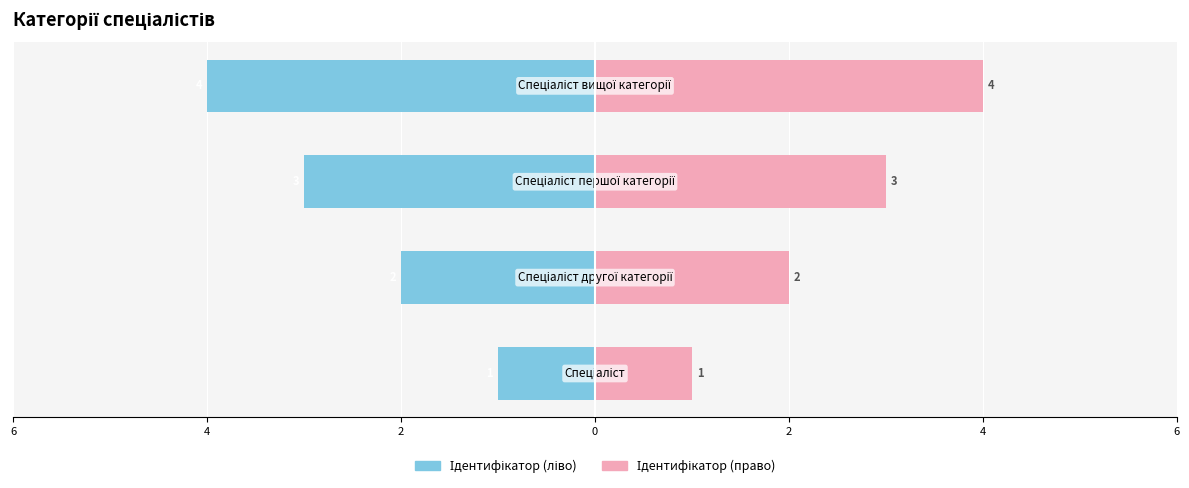

Rank the series at 2 from lowest to highest value.

Ідентифікатор (ліво), Ідентифікатор (право)